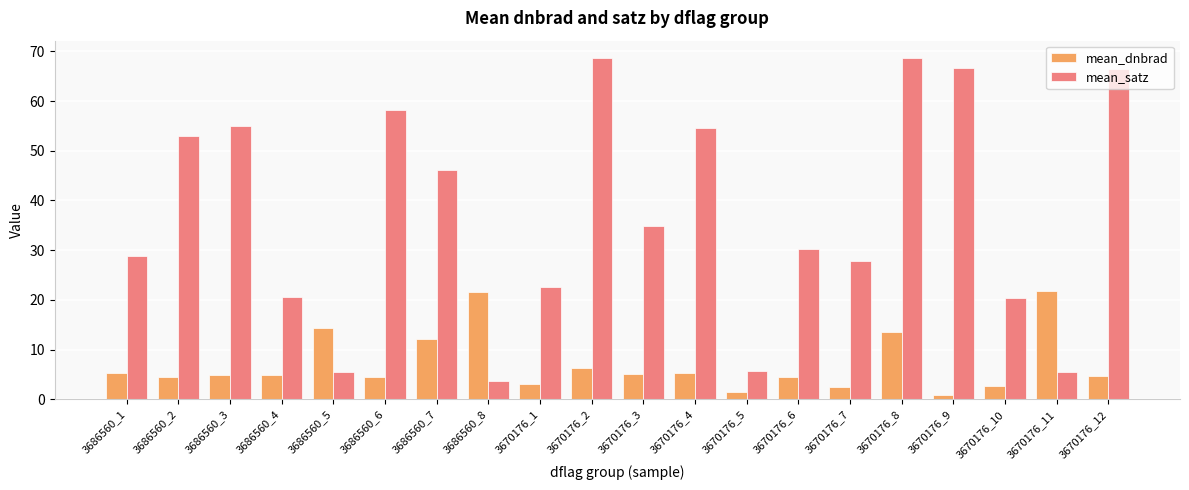

How many data points in mean_dnbrad are less than 4?

5